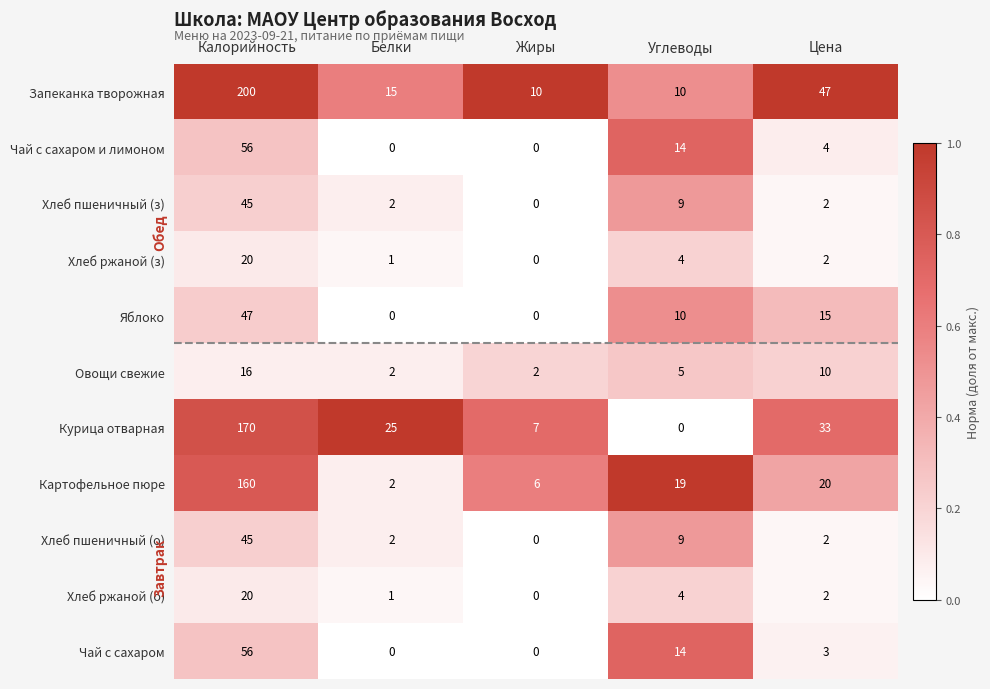

What is the difference between the second highest and minimum values in the Картофельное пюре series?

18